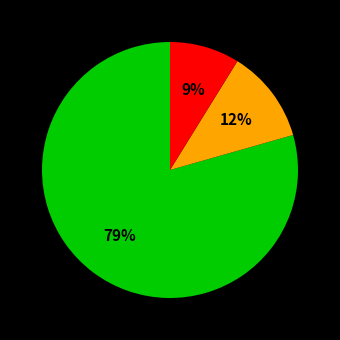

Is there a majority slice in this chart?

Yes